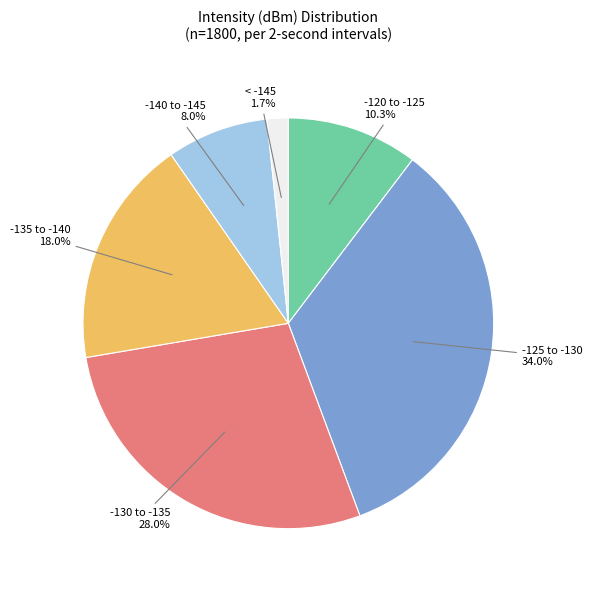

Is there any slice that represents more than half of the pie?

No